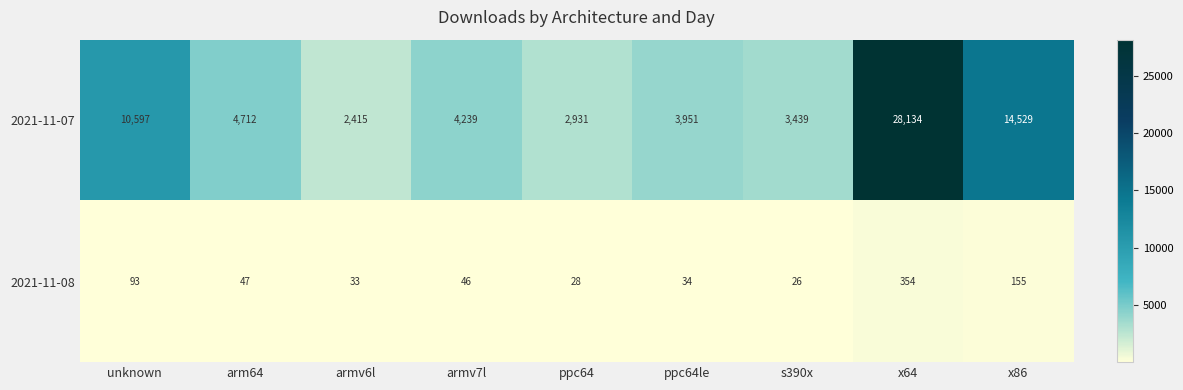

At which category is the sum across all series the highest?

x64